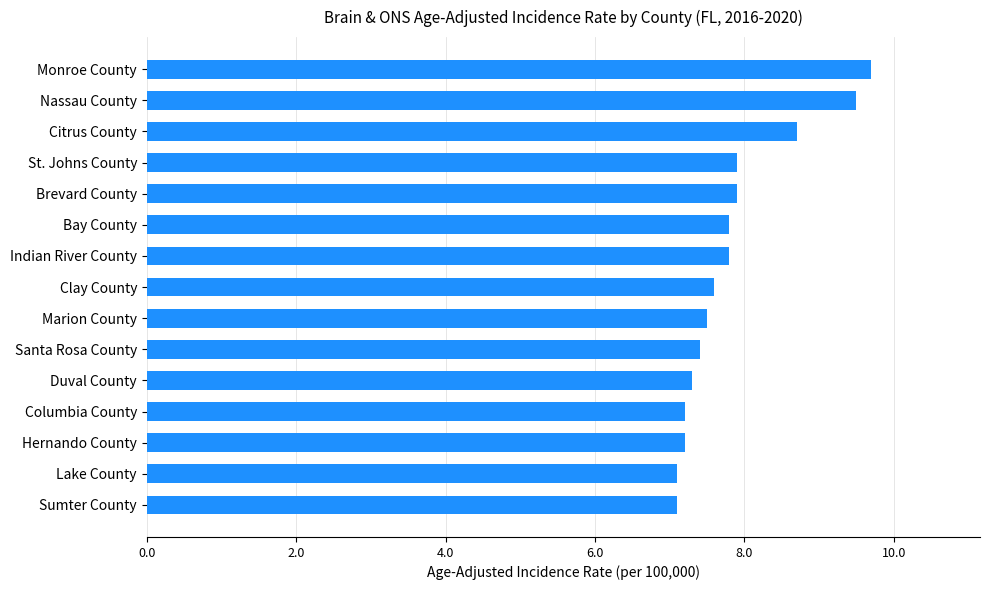

Reading bottom to top, what are all the values shown in this chart?

Sumter County=7.1	Lake County=7.1	Hernando County=7.2	Columbia County=7.2	Duval County=7.3	Santa Rosa County=7.4	Marion County=7.5	Clay County=7.6	Indian River County=7.8	Bay County=7.8	Brevard County=7.9	St. Johns County=7.9	Citrus County=8.7	Nassau County=9.5	Monroe County=9.7